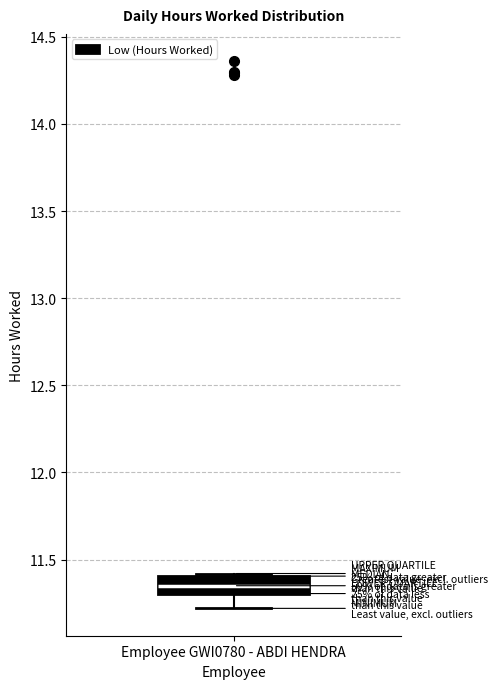

Transcribe this box plot: give where the median line is, the range the box spans, and where the two whiskers end, as read against the y-axis. The values are not printed on the chart, so give them approximately, as read against the axis.

median 11.35, box 11.30 to 11.40, whiskers 11.20 to 11.40